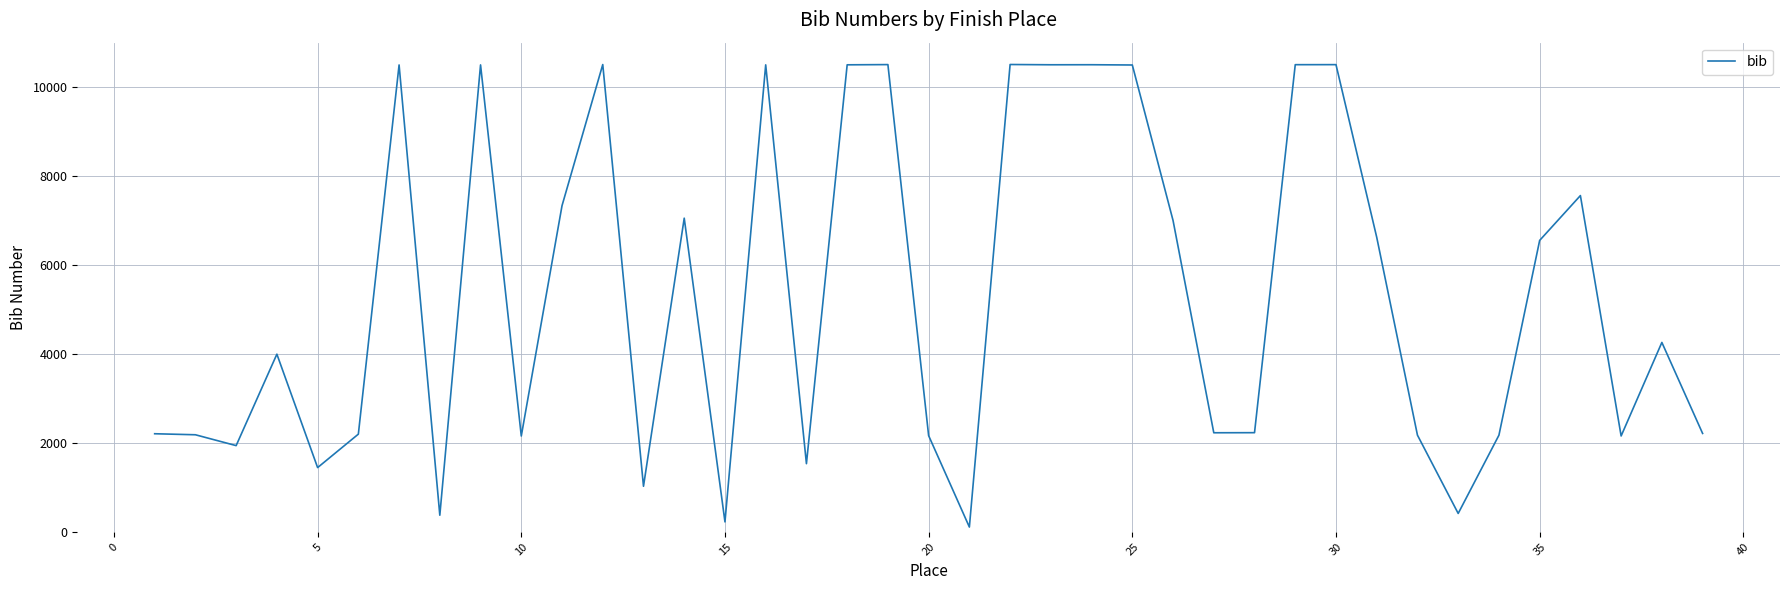

What is the difference between the maximum and minimum values?

10400